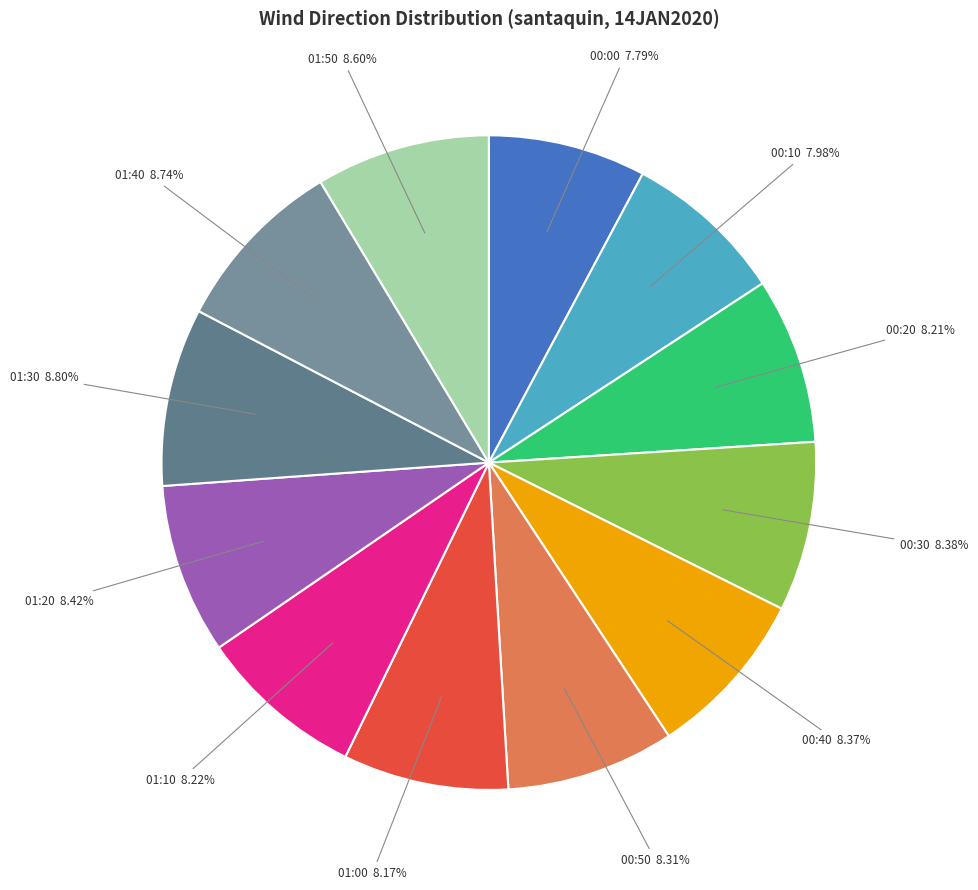

What percentage do 01:20 and 00:40 together represent?

16.8%